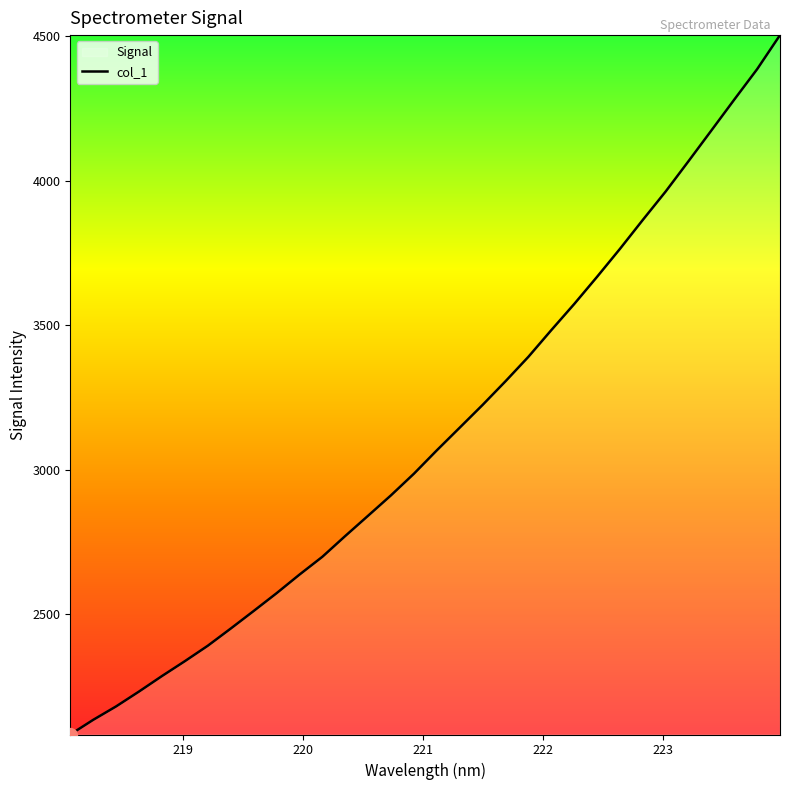

What is the maximum value shown in the chart?

4504.6